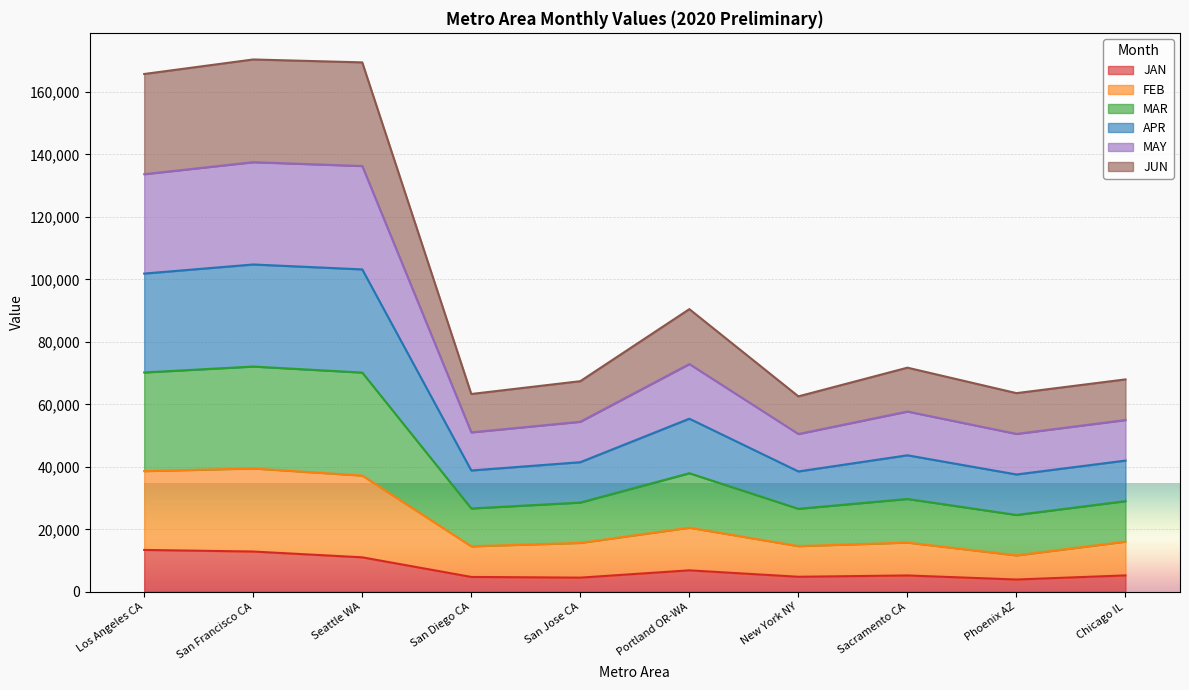

The value of JAN at San Francisco CA is 12906.3. True or false?

True